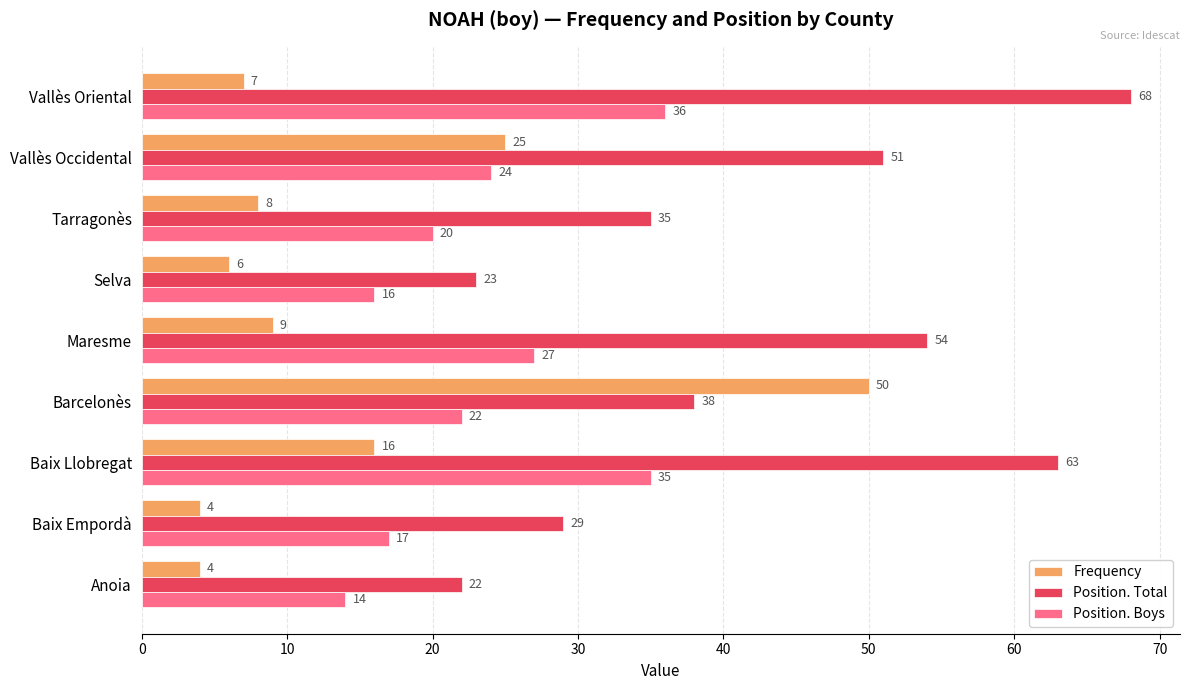

At how many categories does at least one series exceed 40?

5